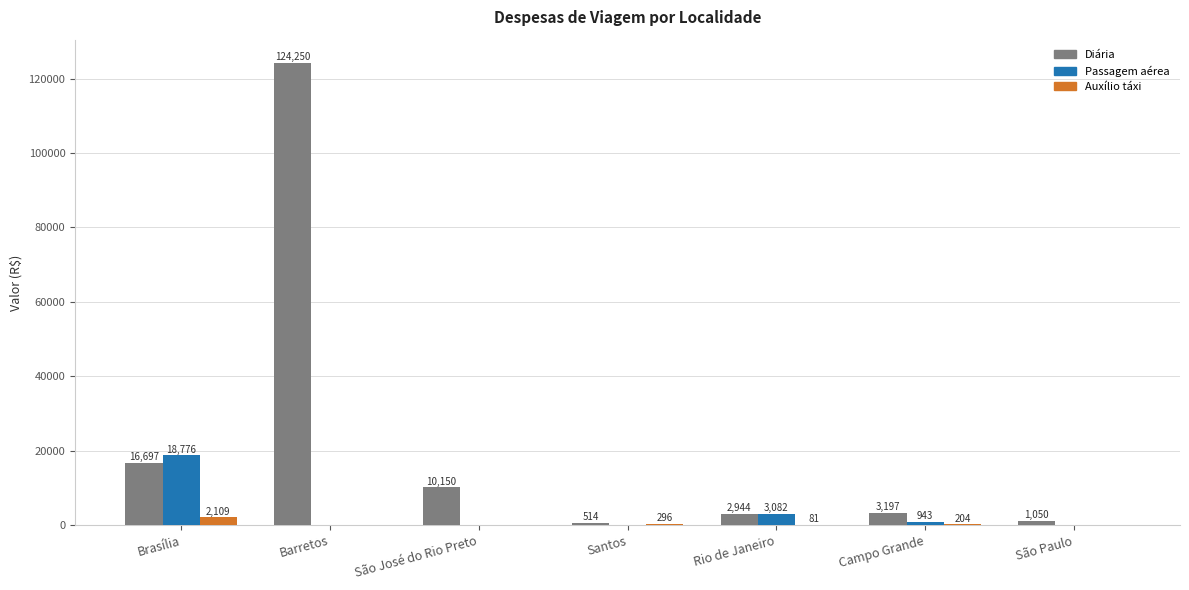

What are all the series names shown in the legend?

Diária, Passagem aérea, Auxílio táxi